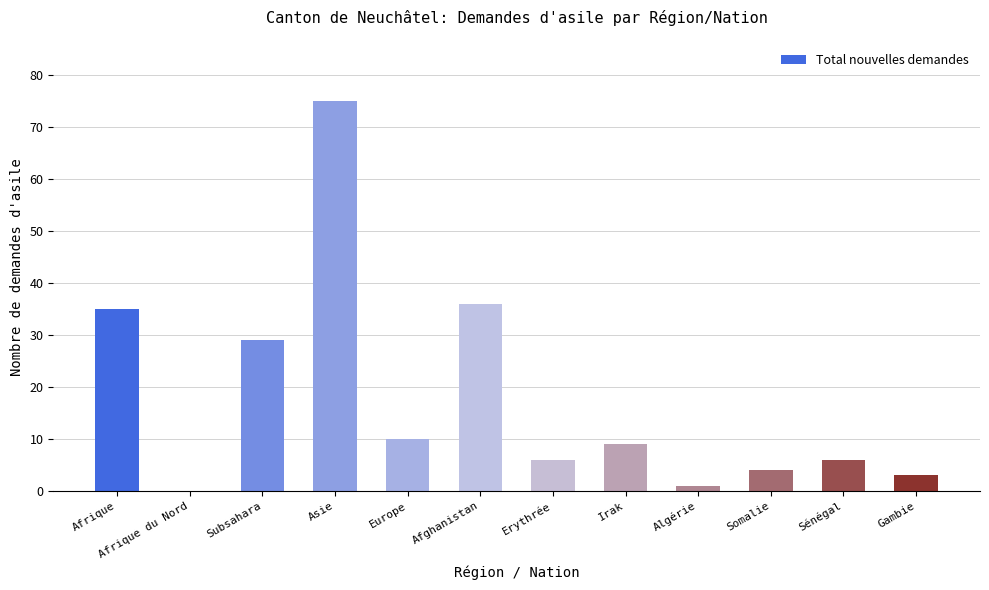

Reading left to right, list all the values displayed in this chart.

Afrique=35	Afrique du Nord=0	Subsahara=29	Asie=75	Europe=10	Afghanistan=36	Erythrée=6	Irak=9	Algérie=1	Somalie=4	Sénégal=6	Gambie=3